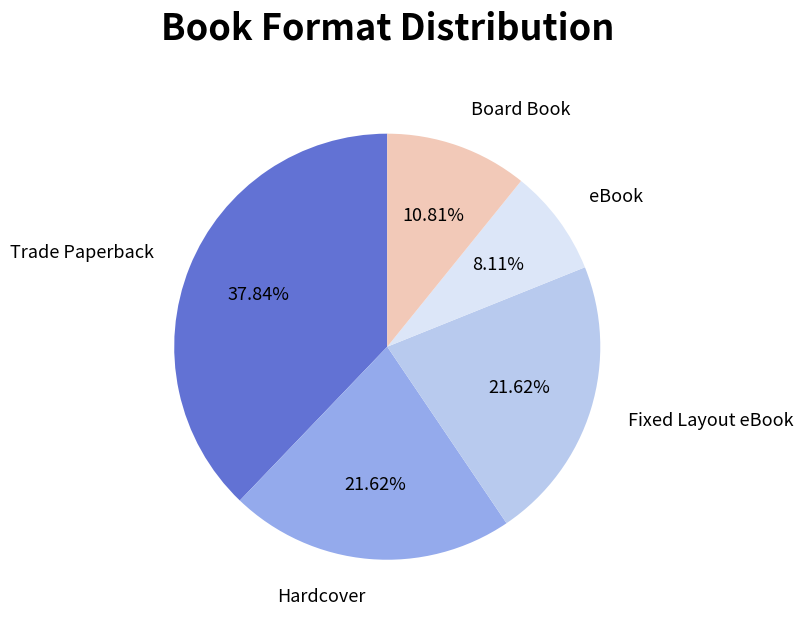

Combined, do Board Book and Hardcover account for over 50%?

No